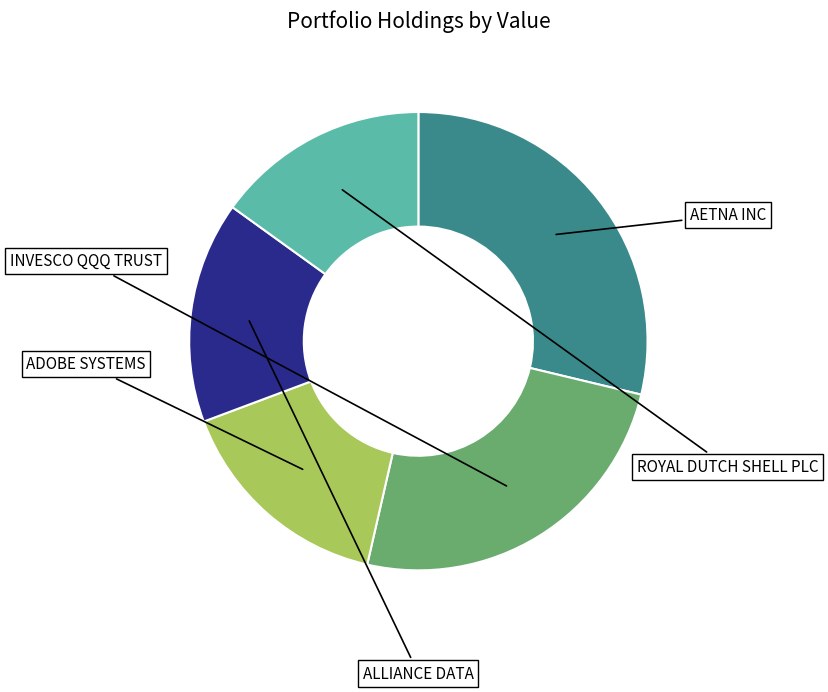

Is there any slice that represents more than half of the pie?

No